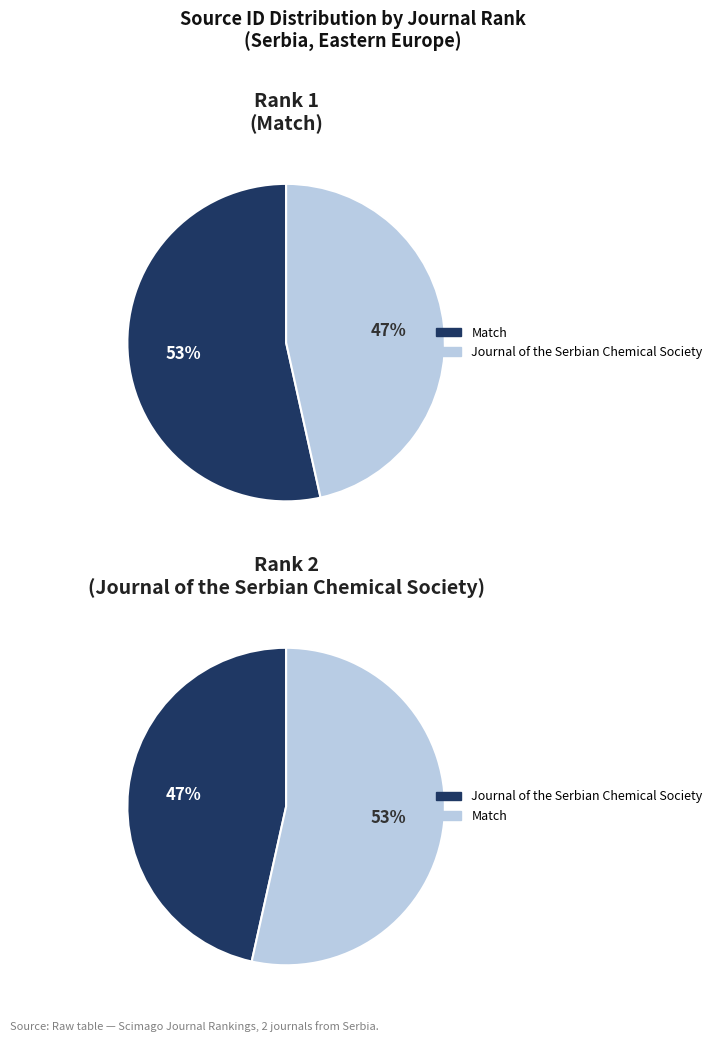

To the nearest percent, what is the average slice percentage?

50%